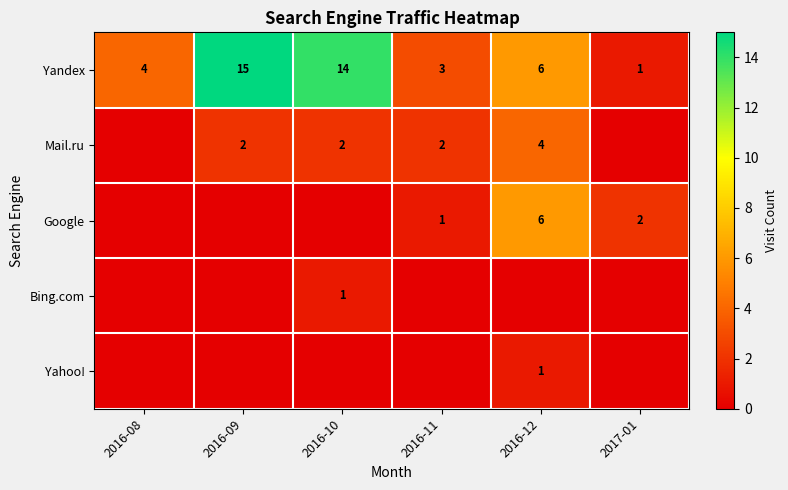

What is the highest value of the Yandex series?

15